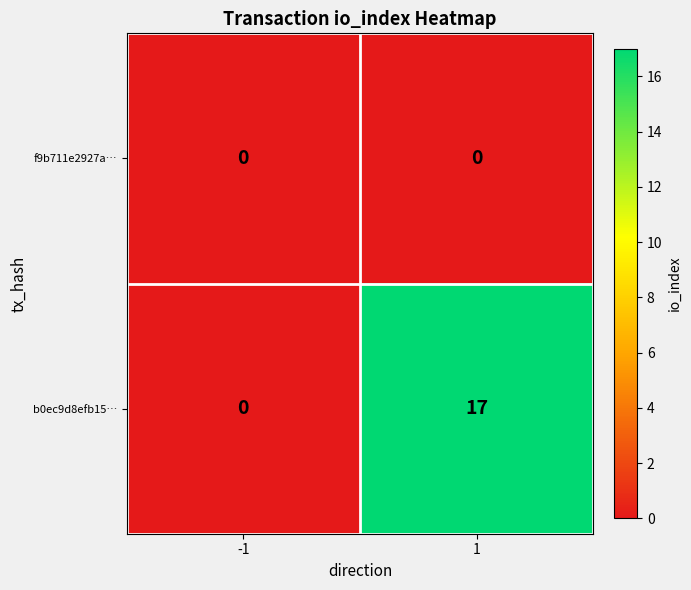

What value does the b0ec9d8efb15… series have at 1?

17